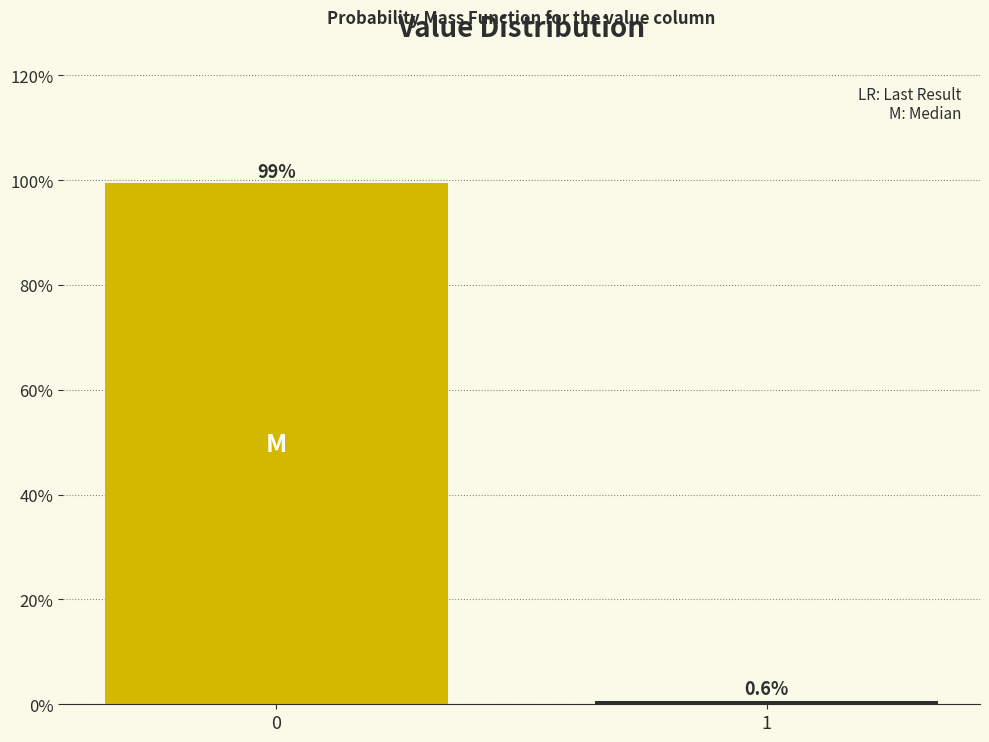

Reading left to right, list all the values displayed in this chart.

99.4	0.6